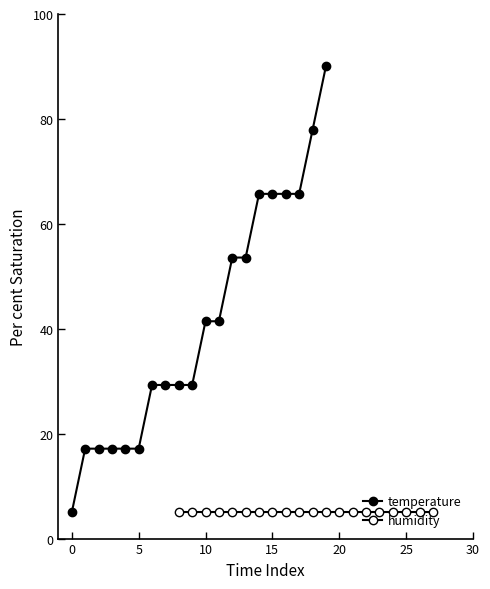

True or false: temperature has more than 2 interior local peaks.

False